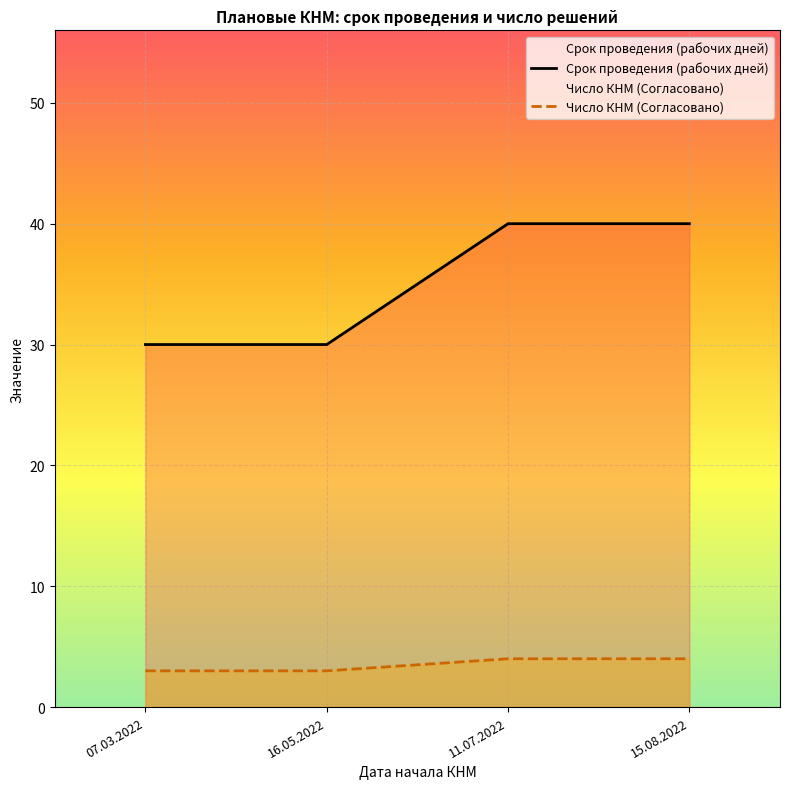

Which series has the largest total across all categories?

Срок проведения (рабочих дней)